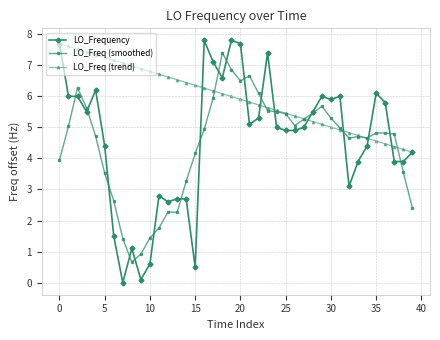

Which series has the largest range (max minus min)?

LO_Frequency